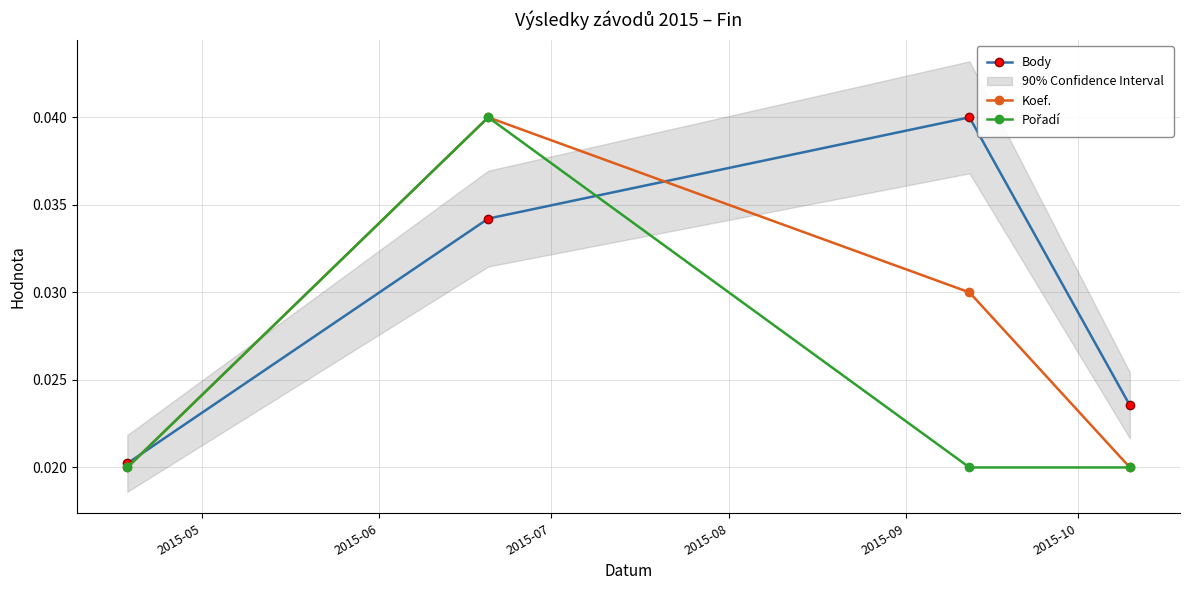

Rank the series by their maximum value, from highest to lowest.

Body, Koef., Pořadí